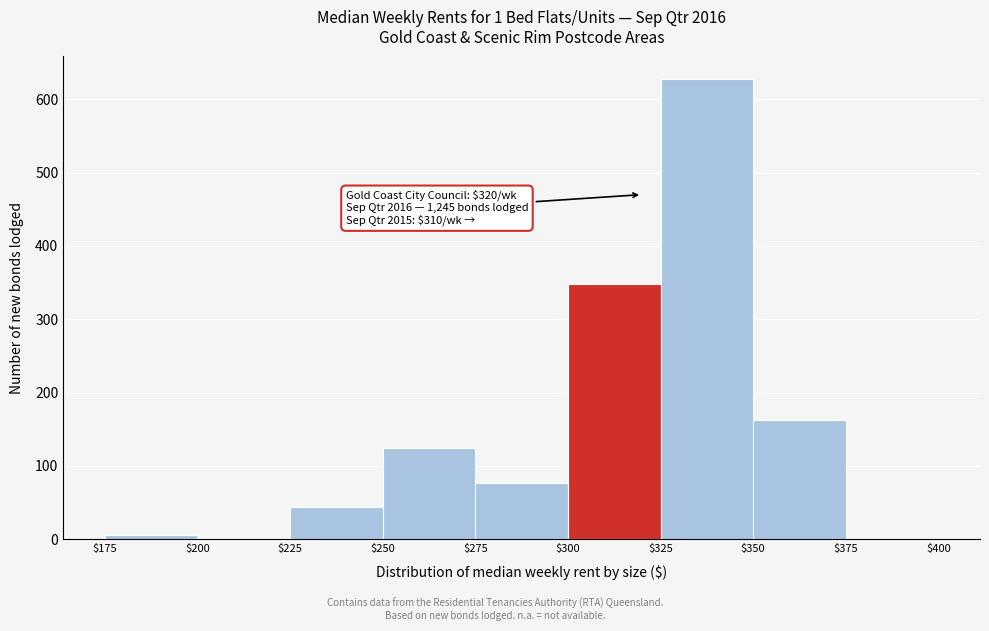

Over which range of the x-axis is the bar tallest?

$325 to $350